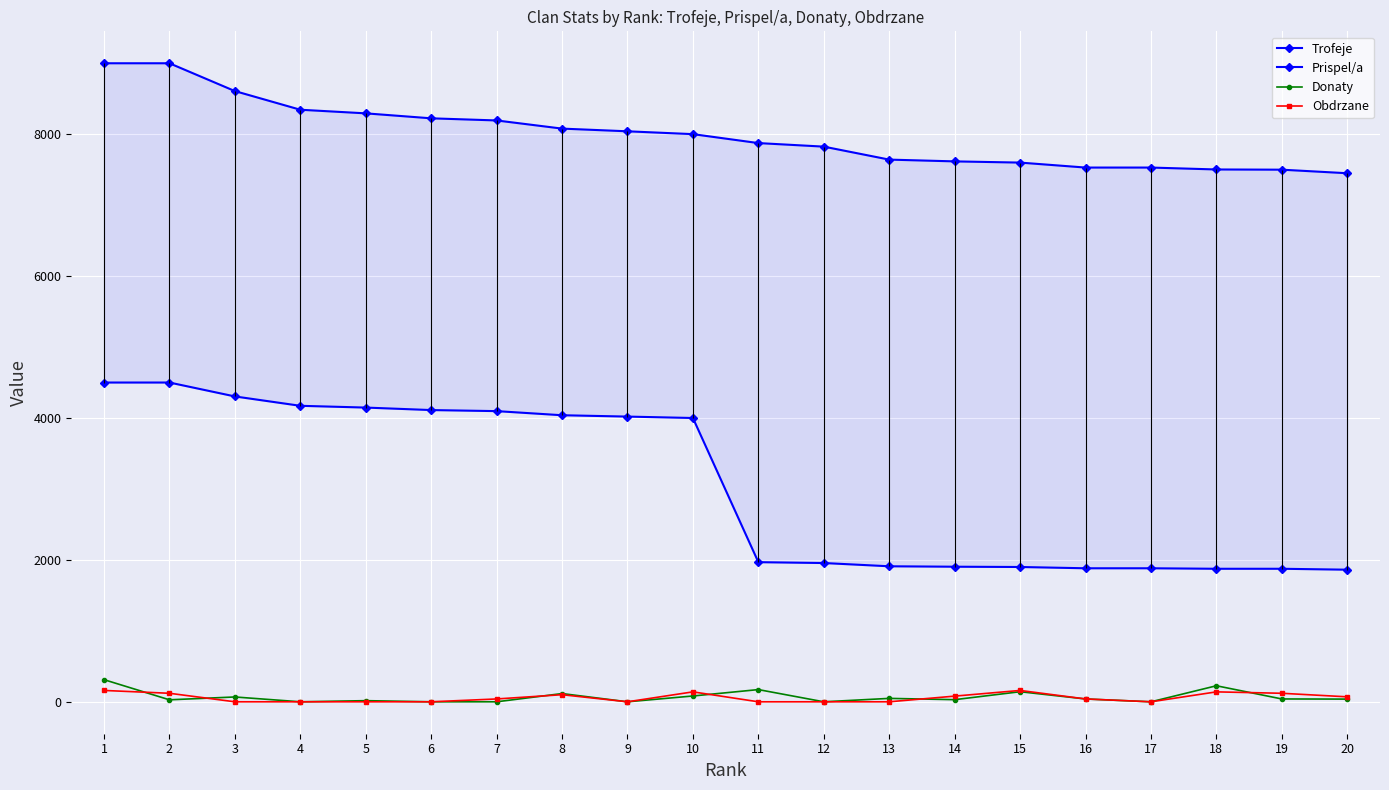

At 17, list the series in order from largest to smallest.

Trofeje, Prispel/a, Donaty, Obdrzane